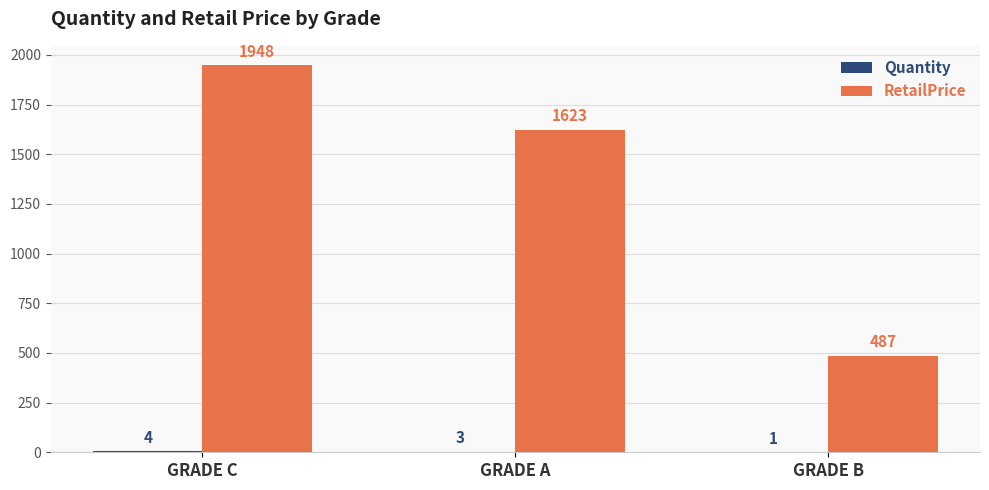

The value of RetailPrice at GRADE C is 3416. True or false?

False